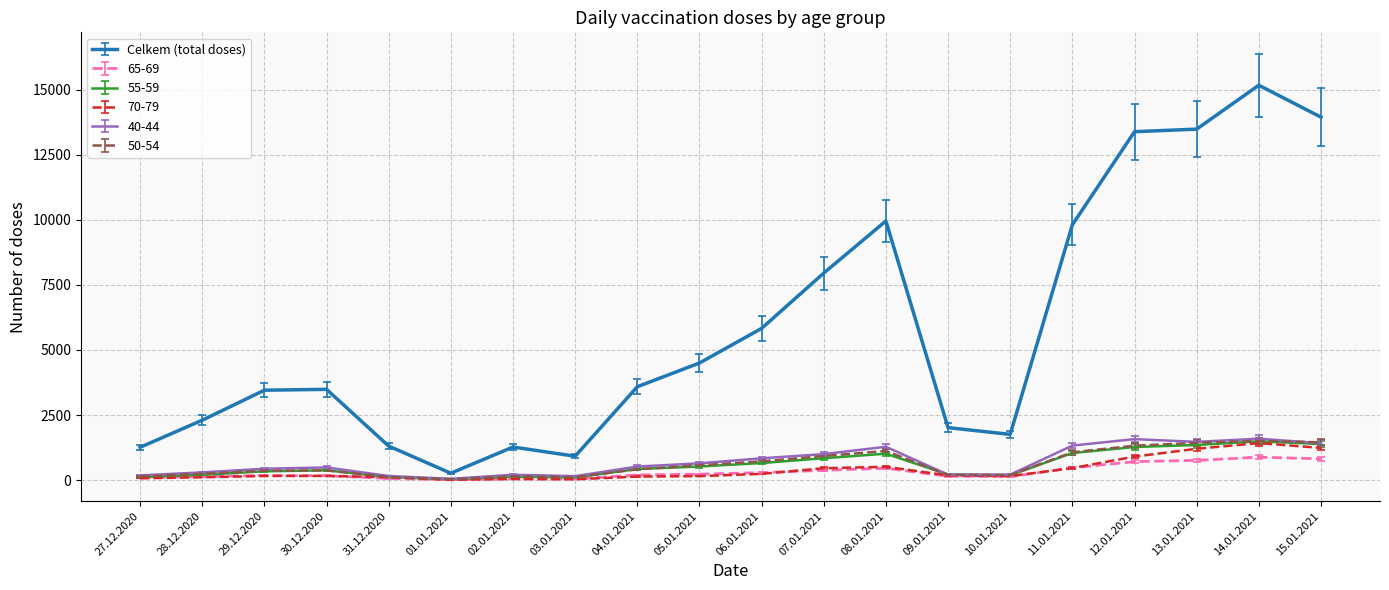

Which series changed the most between 01.01.2021 and 08.01.2021?

Celkem (total doses)